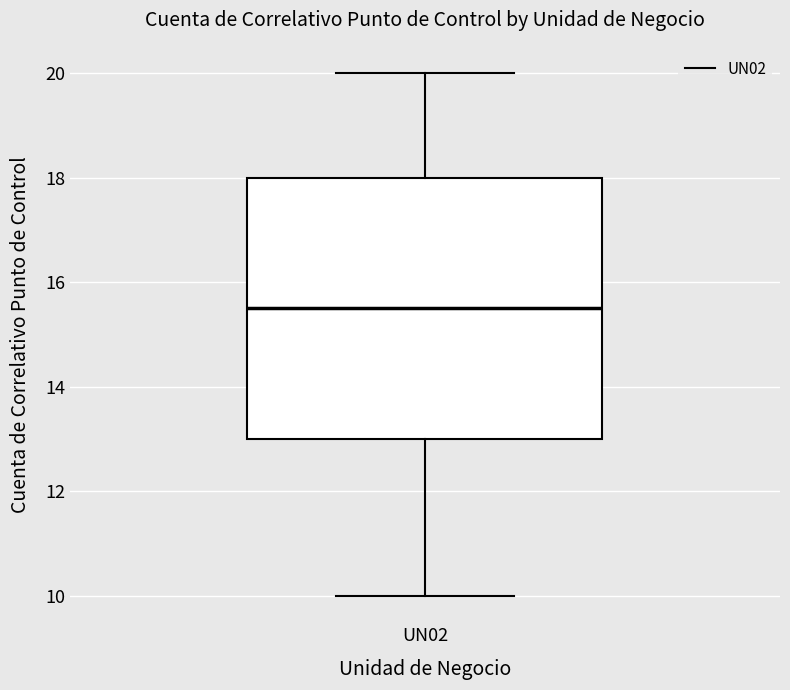

Where does the lower whisker of the box for UN02 end on the y-axis? The values are not printed on the chart, so give them approximately, as read against the axis.

10.0